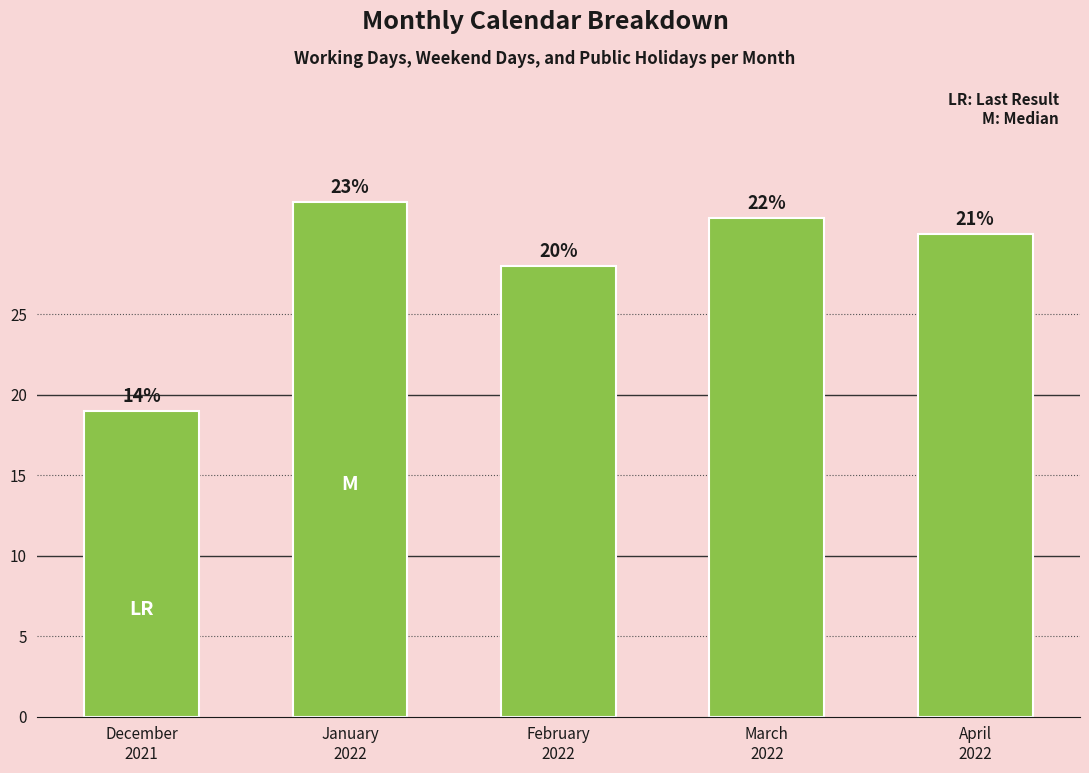

What is the ratio of the value at March
2022 to the value at January
2022?

1.0